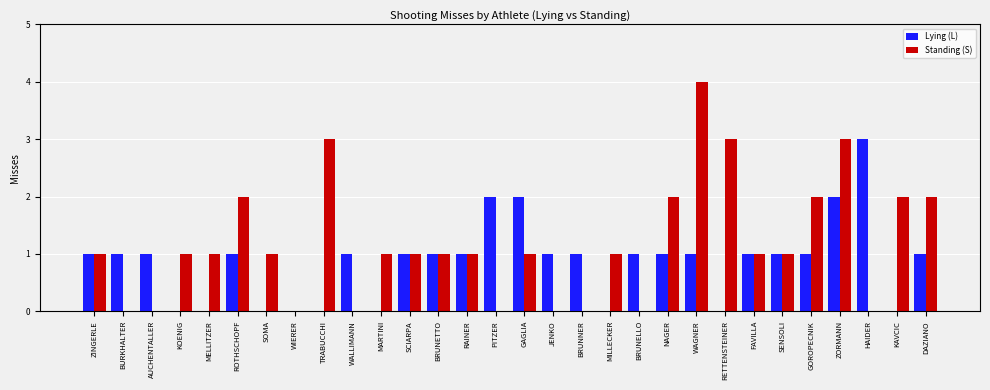

Which series changed the most between MARTINI and PITZER?

Lying (L)